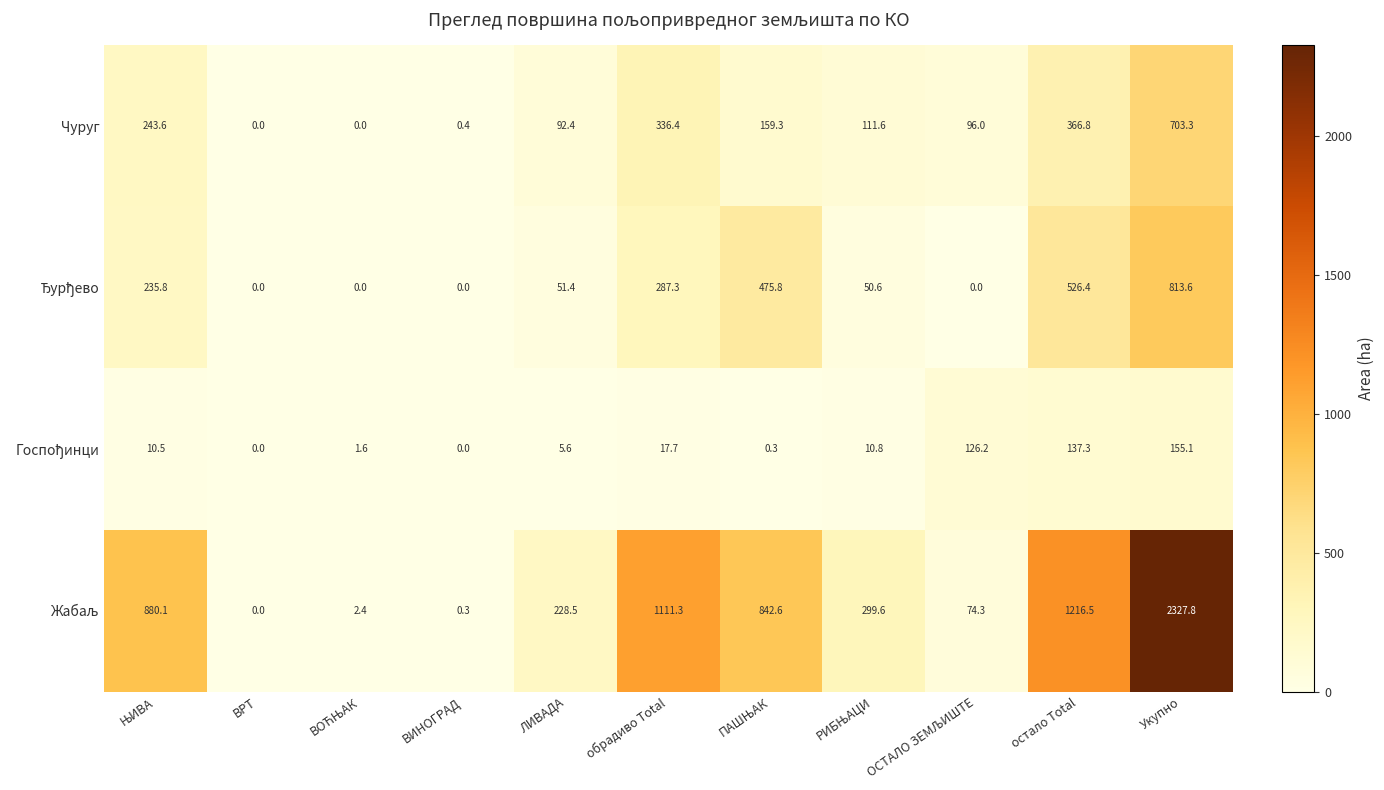

What is the difference between the maximum and minimum values in the Чуруг series?

703.3